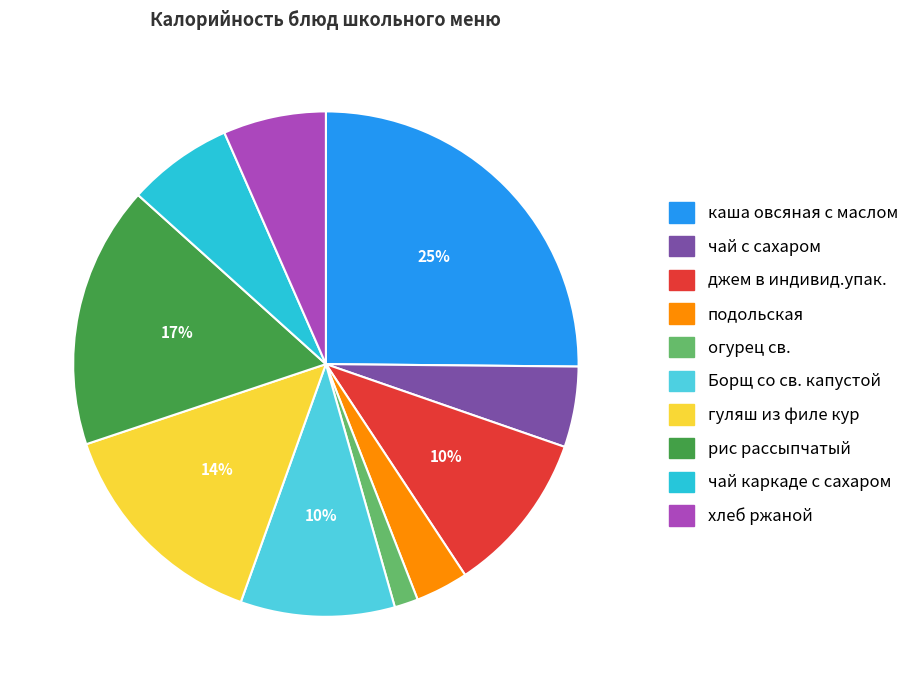

How many slices are in this pie chart?

10